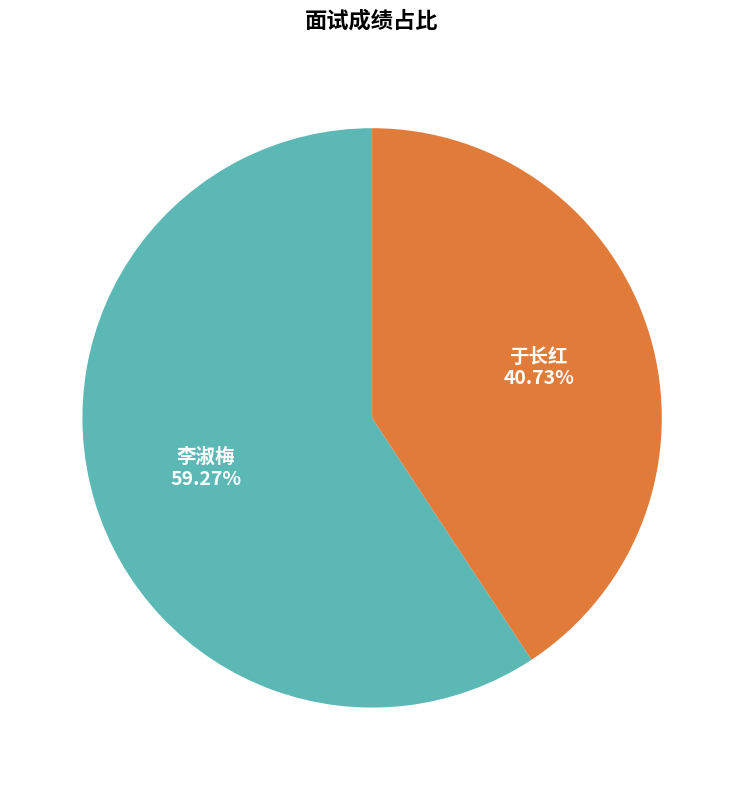

Is it true that 李淑梅 is 59% of the pie?

True